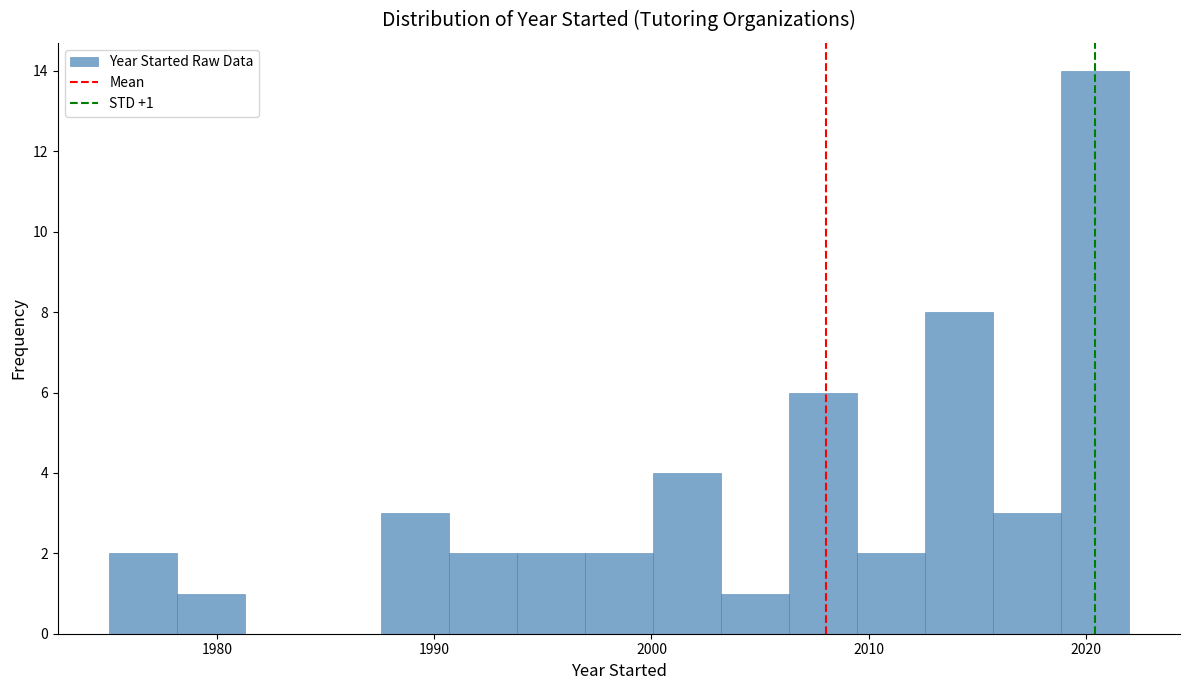

Around what value on the x-axis is the tallest bar? Give the approximate position of its centre, as read against the axis.

2020